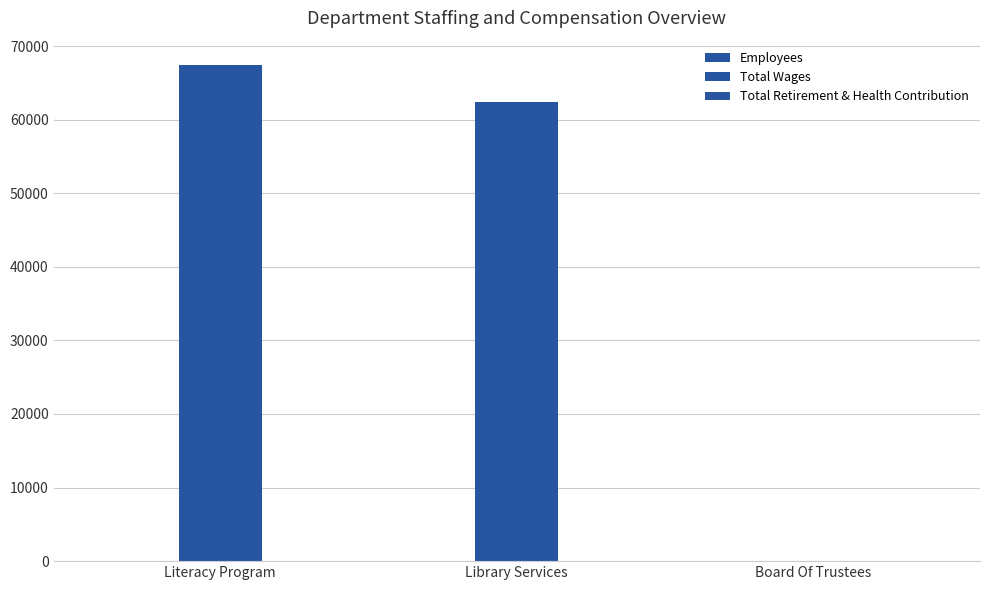

How many groups of bars are there?

3